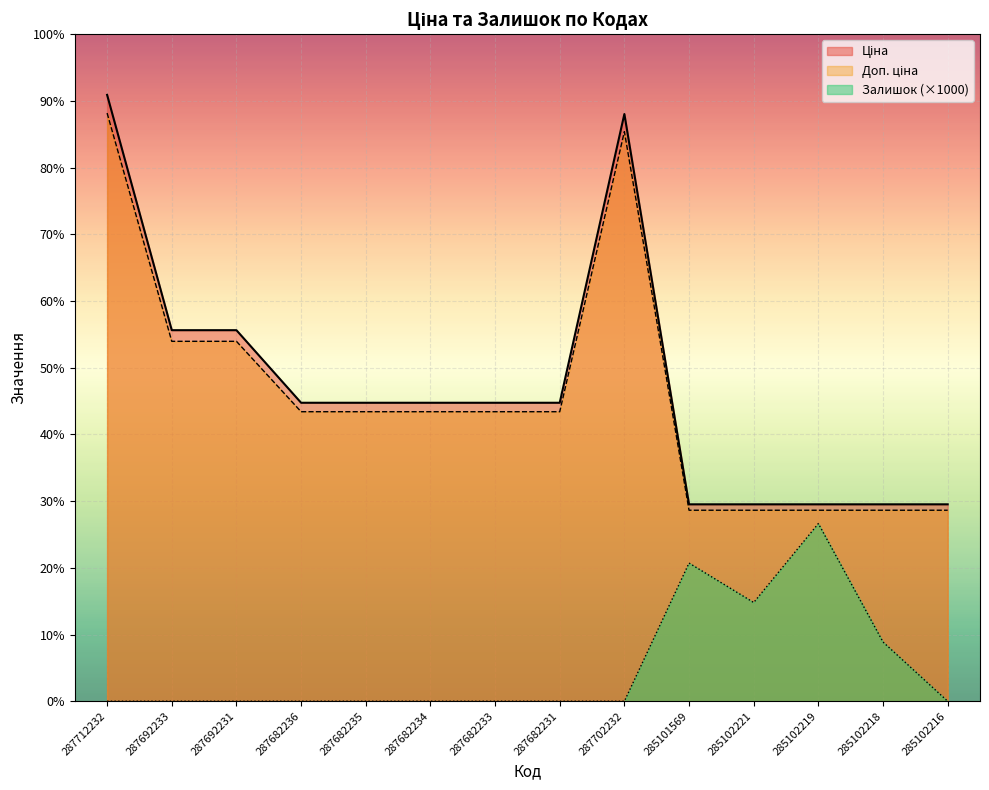

At how many categories does at least one series exceed 25578?

2